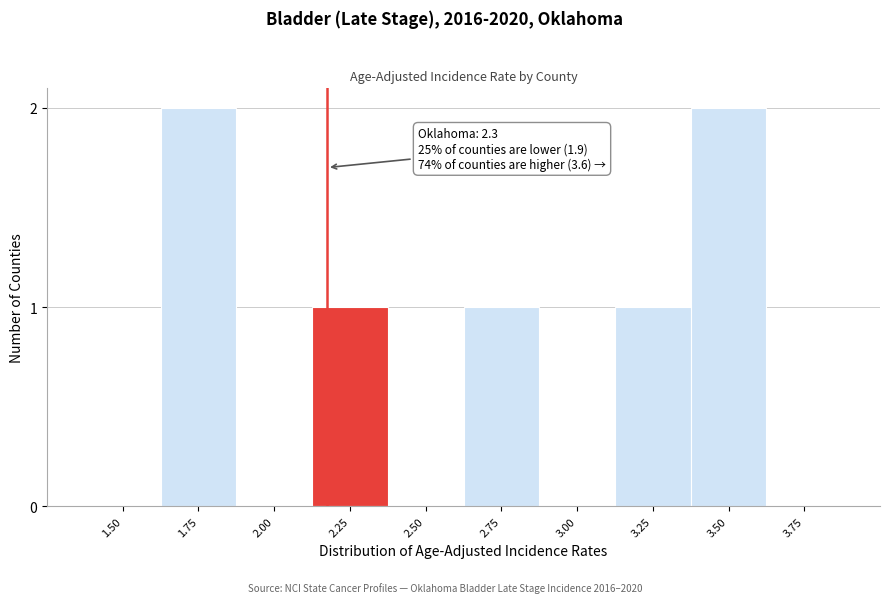

Reading left to right, transcribe all the data shown in this chart.

1.50=0	1.75=2	2.00=0	2.25=1	2.50=0	2.75=1	3.00=0	3.25=1	3.50=2	3.75=0